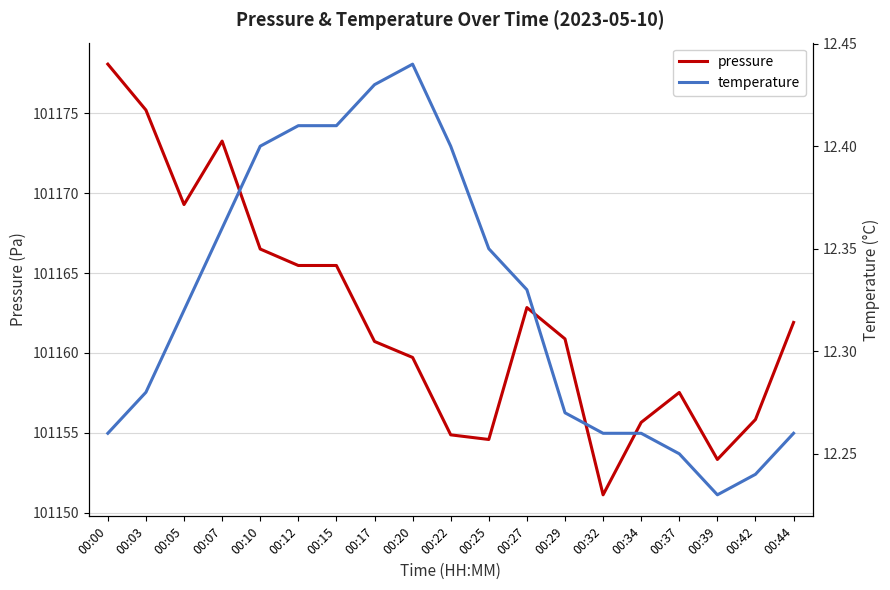

Which series has the largest range (max minus min)?

pressure